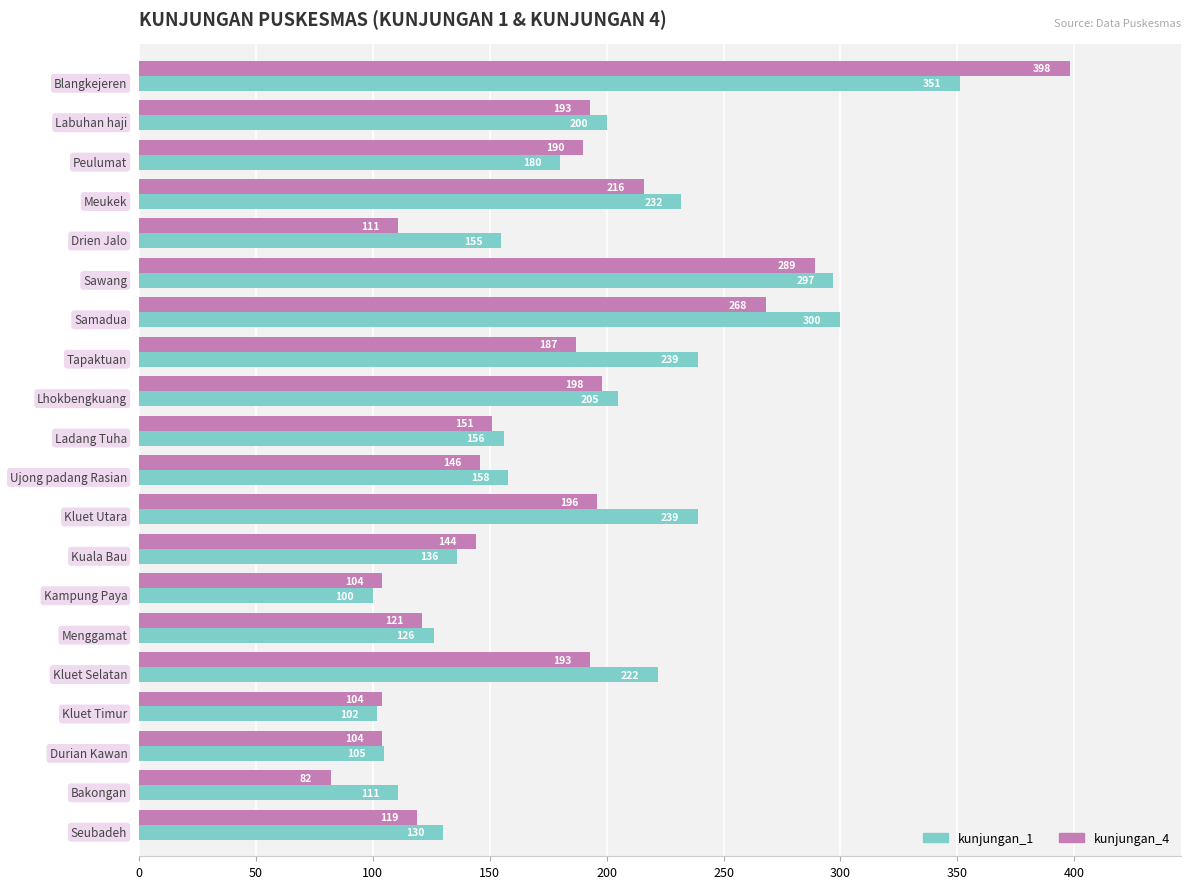

How many categories are shown in the chart?

20